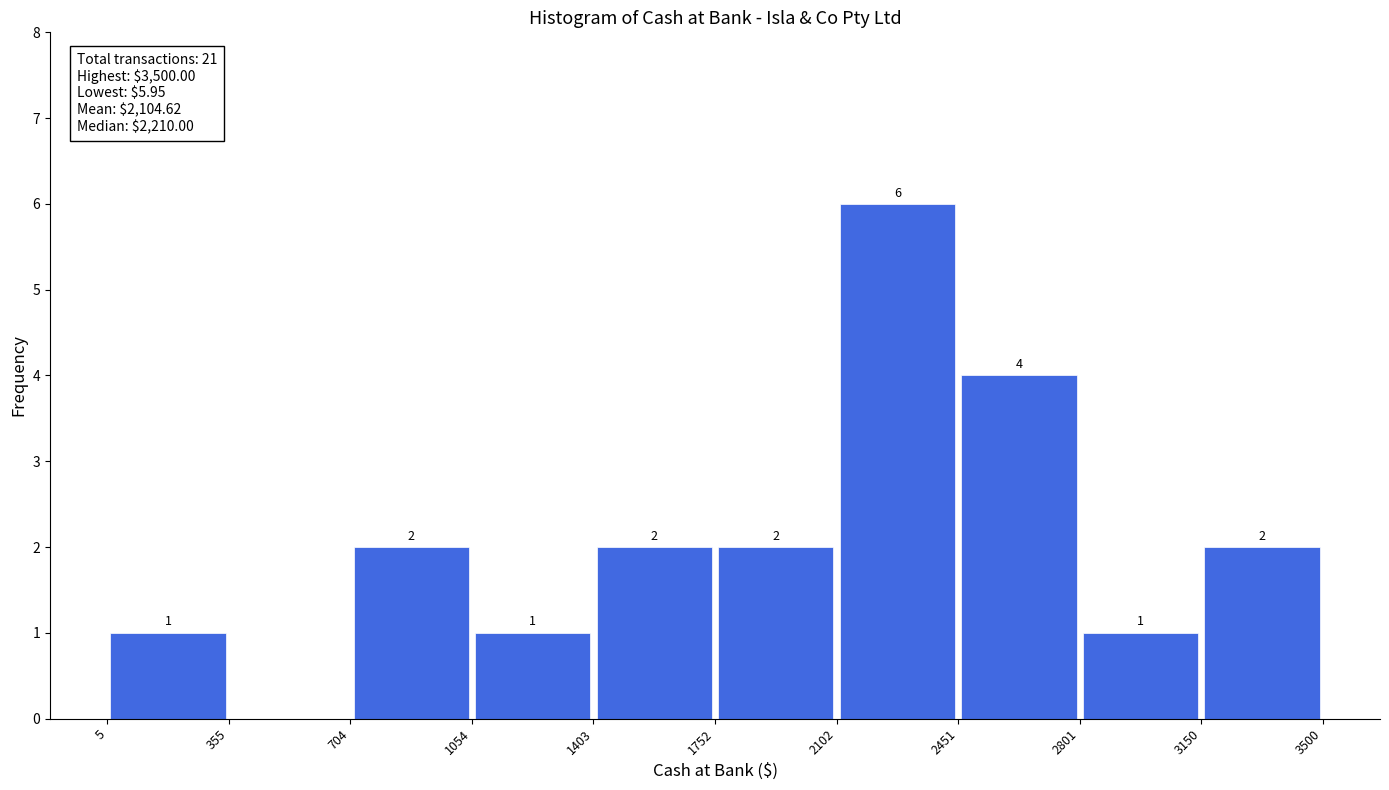

Which range on the x-axis has the tallest bar?

2102 to 2451